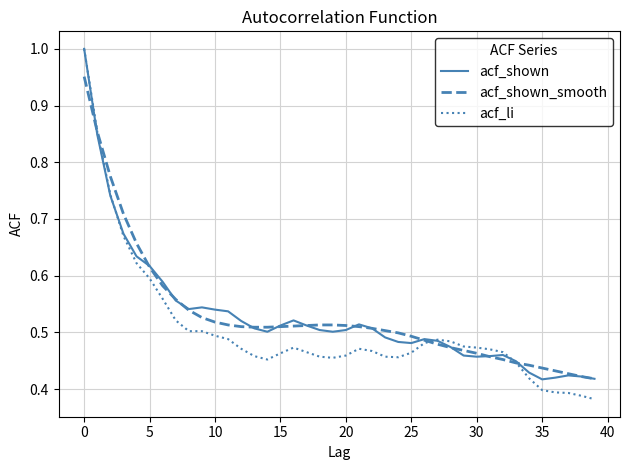

Which series has the largest range (max minus min)?

acf_li